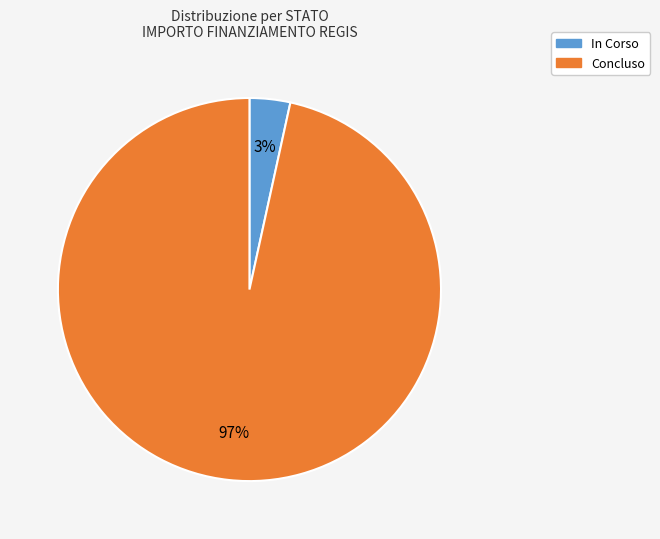

Is it true that In Corso is 3% of the pie?

True